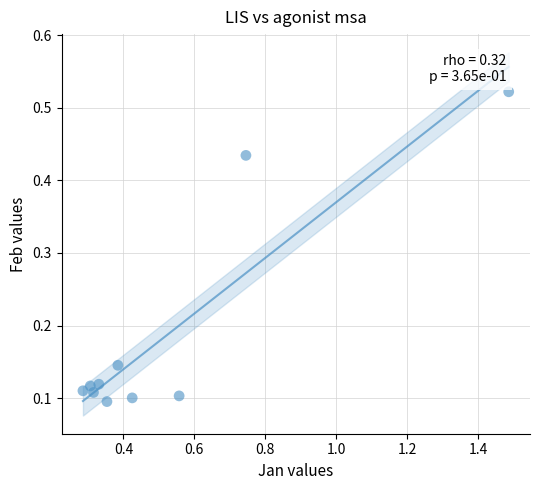

What is the range of X values (max minus min)?

1.2